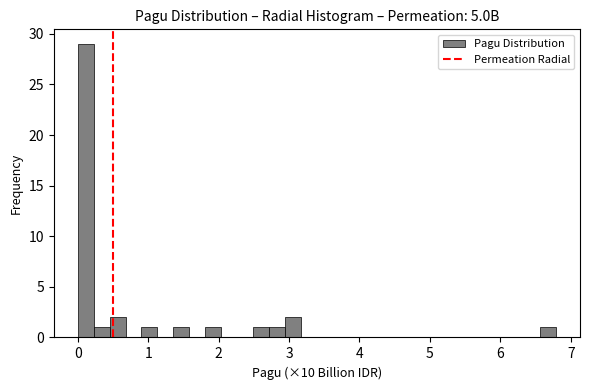

Read against the x-axis, roughly where is the centre of the tallest bar?

0.1